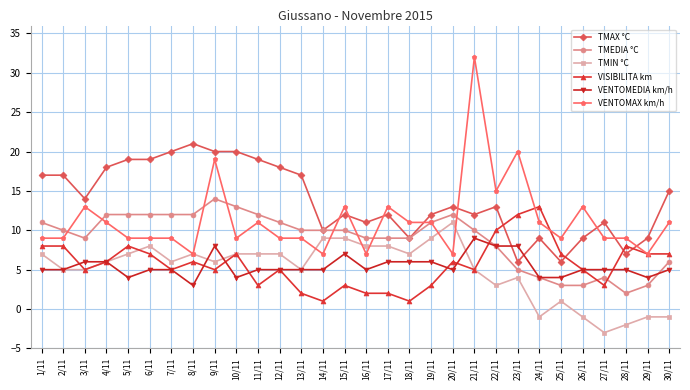

What is the difference between the highest and lowest values at 16/11?

9